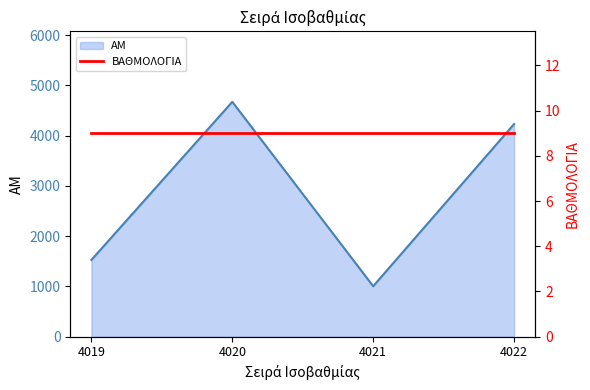

At which category does the data reach its first local valley?

4021